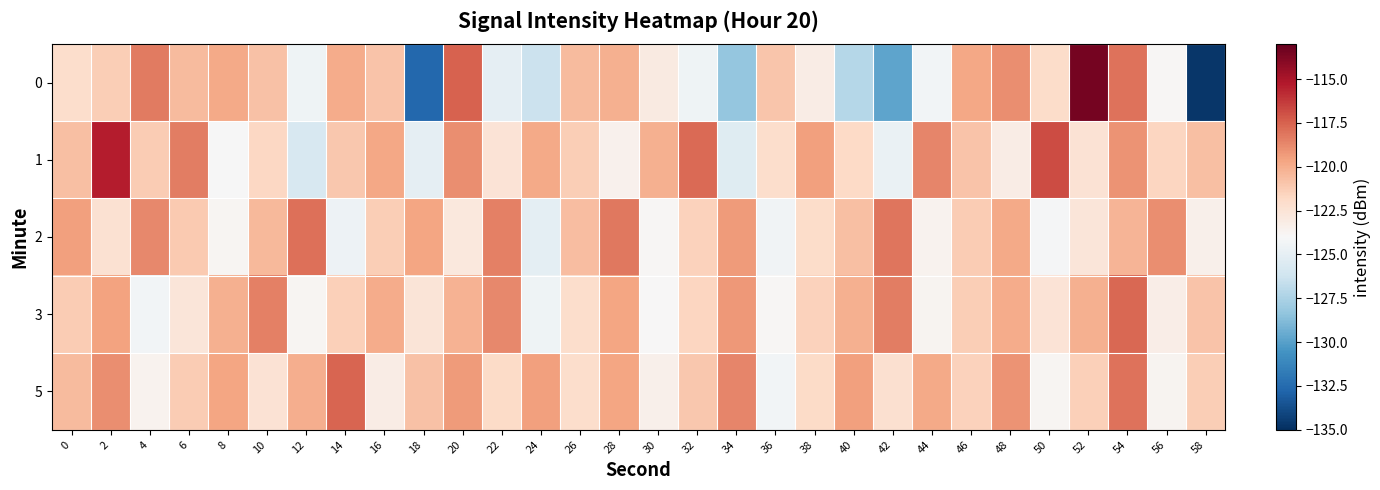

Rank the series by their maximum value, from highest to lowest.

0, 1, 5, 3, 2